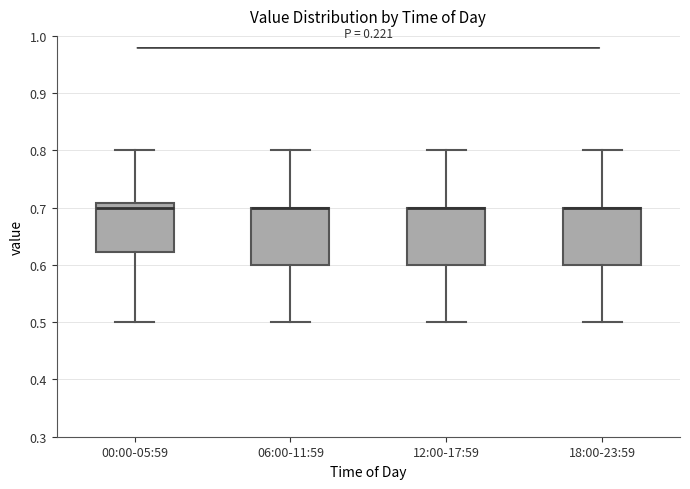

Reading left to right, transcribe this box plot: for each box, give where its median line is, the range the box spans, and where its two whiskers end, as read against the y-axis. The values are not printed on the chart, so give them approximately, as read against the axis.

00:00-05:59: median 0.70, box 0.62 to 0.71, whiskers 0.50 to 0.80
06:00-11:59: median 0.70 (drawn on the box's upper edge), box 0.60 to 0.70, whiskers 0.50 to 0.80
12:00-17:59: median 0.70 (drawn on the box's upper edge), box 0.60 to 0.70, whiskers 0.50 to 0.80
18:00-23:59: median 0.70 (drawn on the box's upper edge), box 0.60 to 0.70, whiskers 0.50 to 0.80